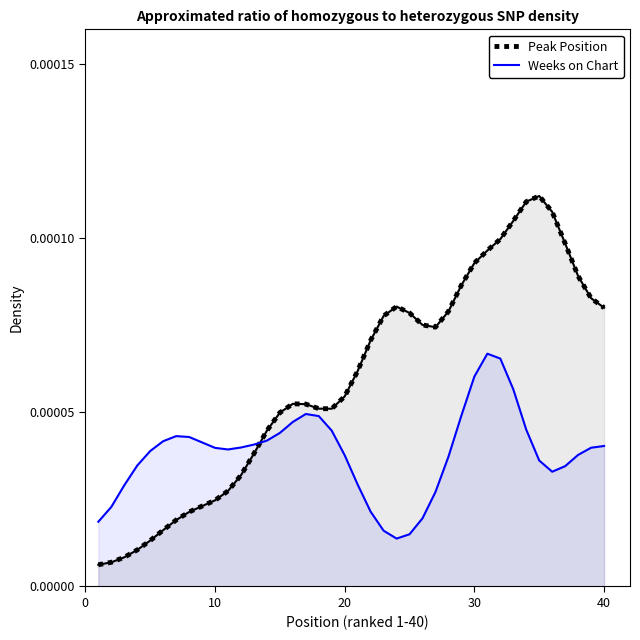

Which series ends up on top after the final intersection of Weeks on Chart and Peak Position?

Peak Position